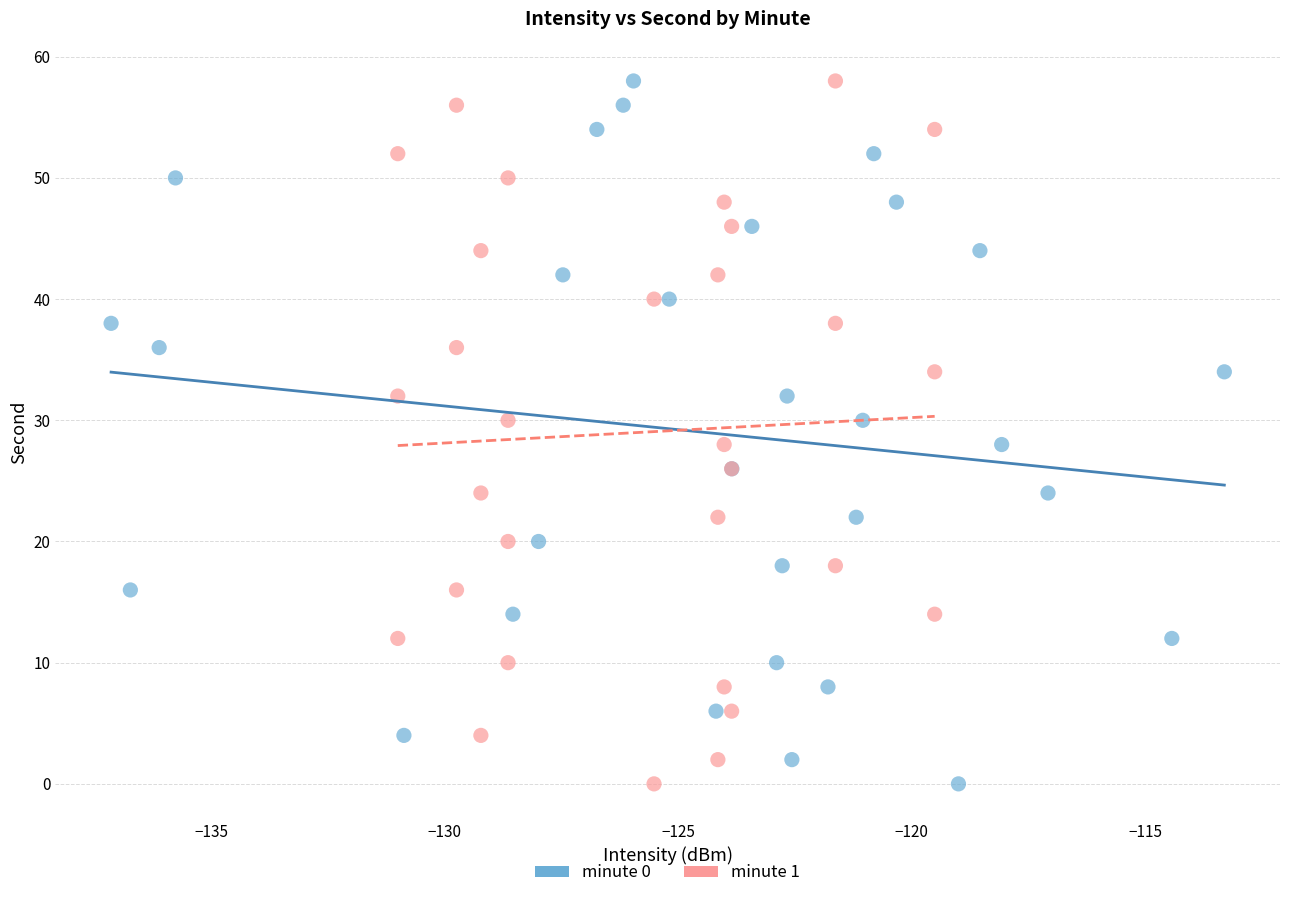

What are all the series names shown in the legend?

minute 0, minute 1